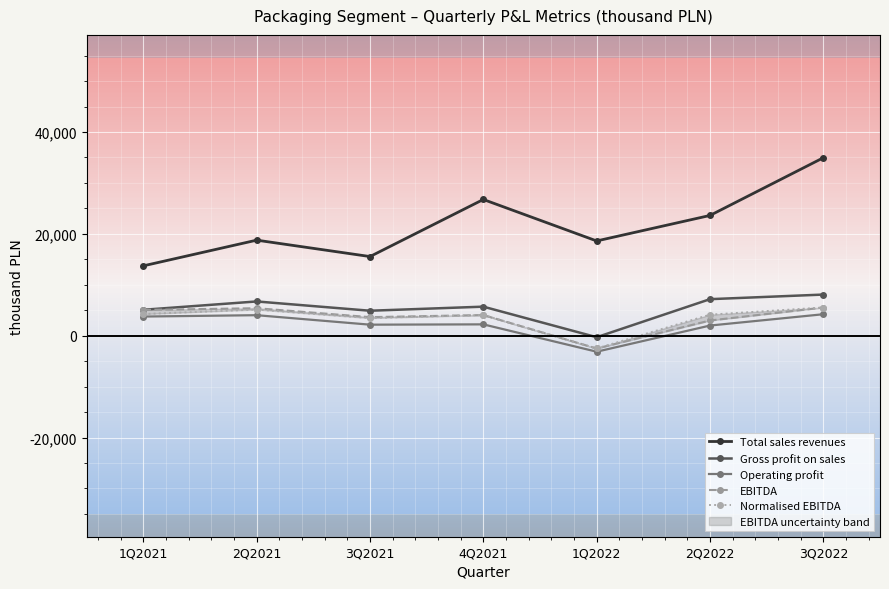

Which label corresponds to the largest value in the chart?

3Q2022